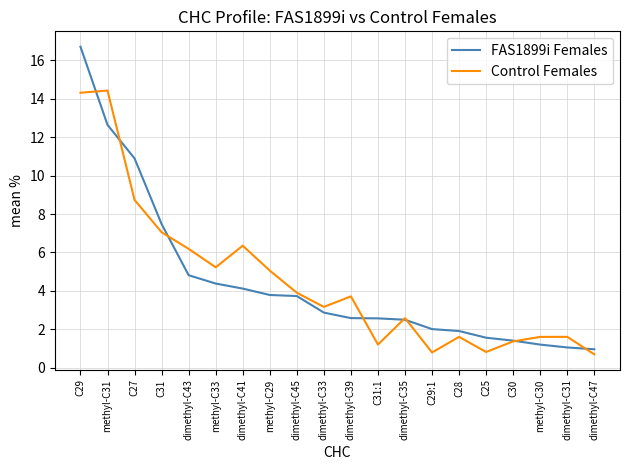

True or false: FAS1899i Females has a value of 2.3 at dimethyl-C43.

False